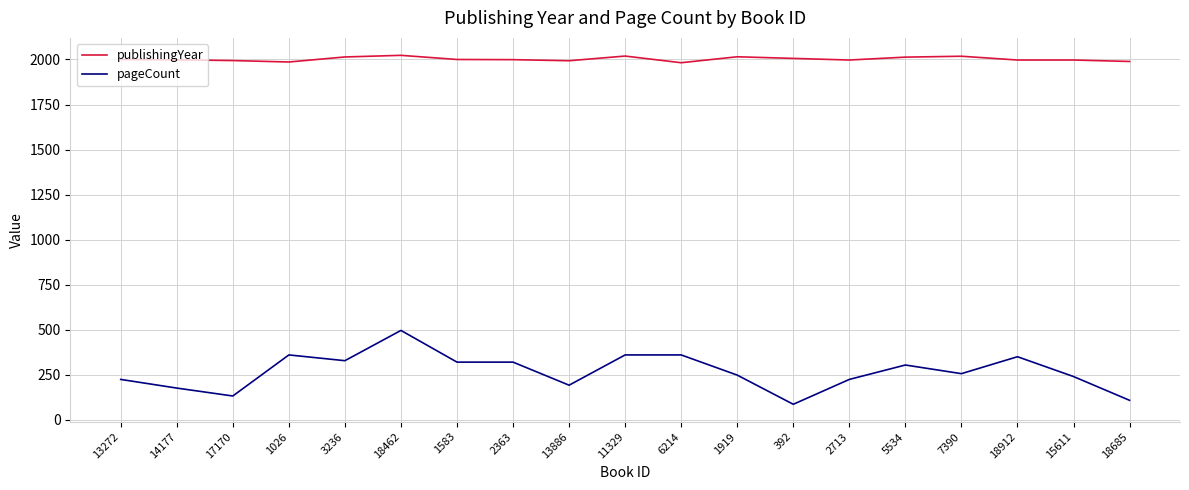

What is the total value across all series at 3236?

2342